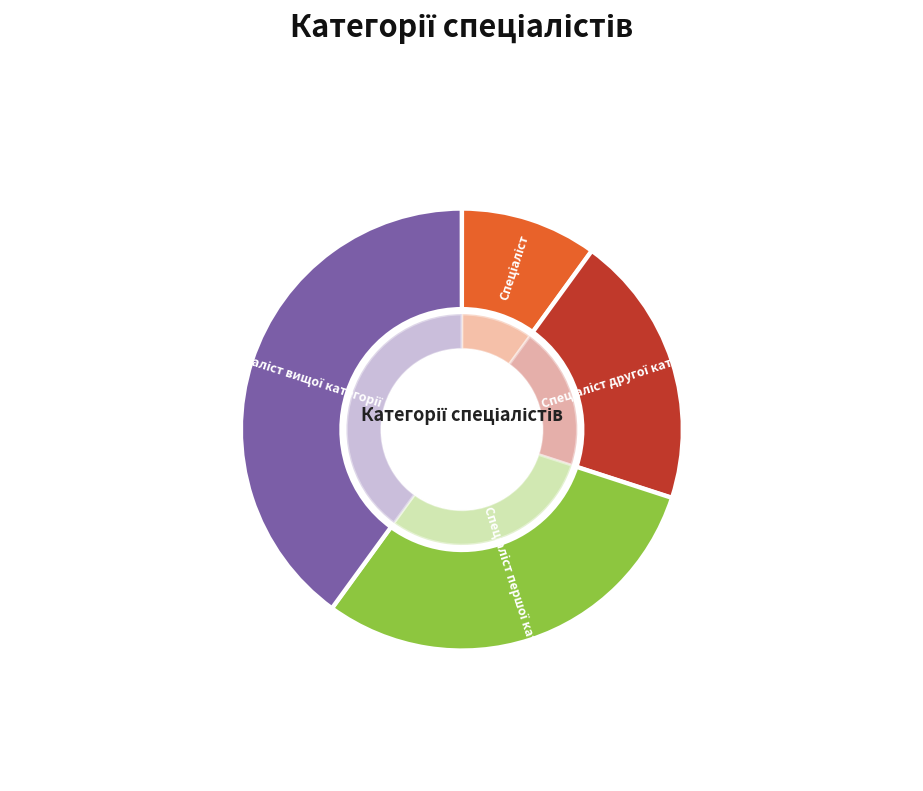

Which has a higher value, Спеціаліст вищої категорії or Спеціаліст?

Спеціаліст вищої категорії